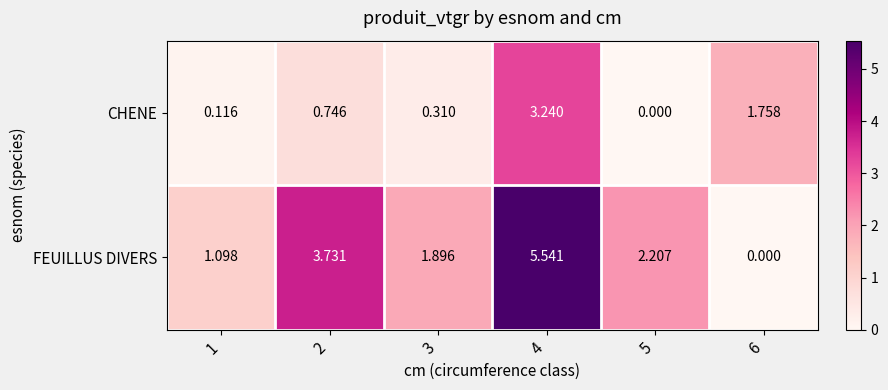

Rank the series by their average value, from lowest to highest.

CHENE, FEUILLUS DIVERS